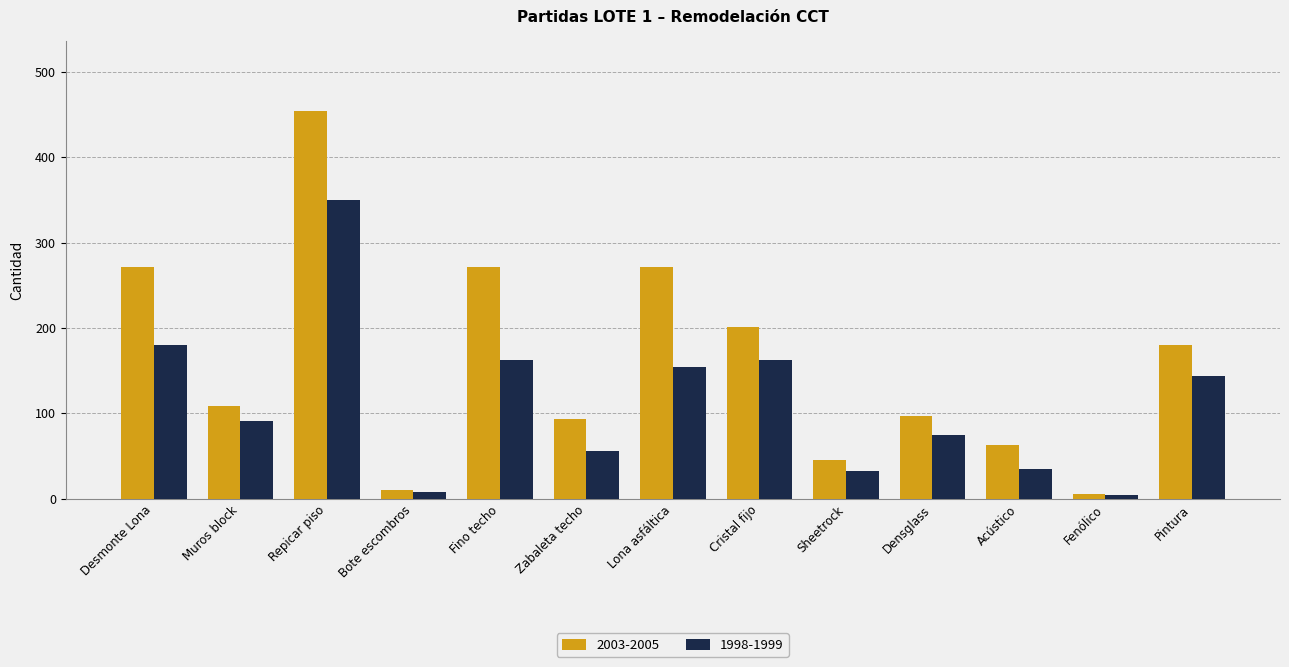

Which series has the largest total across all categories?

2003-2005